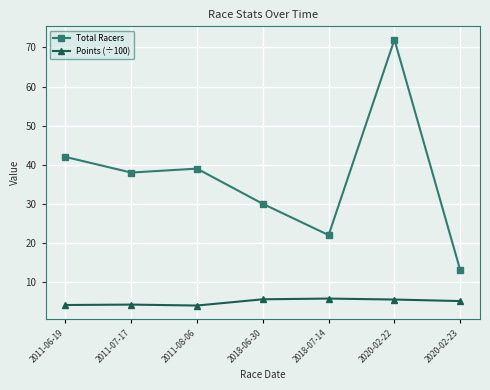

What is the highest value of the Total Racers series?

72.0